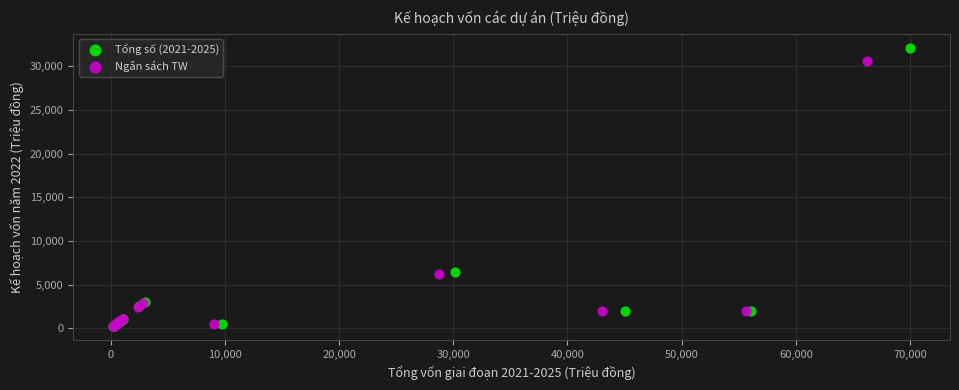

What are all the series names shown in the legend?

Tổng số (2021-2025), Ngân sách TW